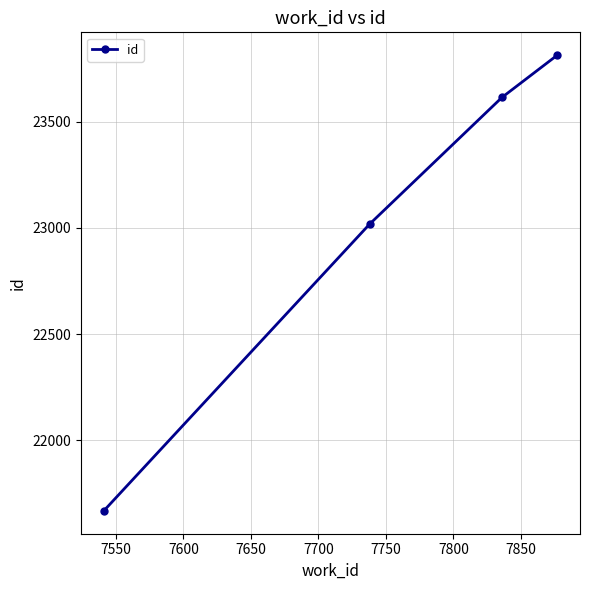

What is the value of the 1st point from the left?

21668